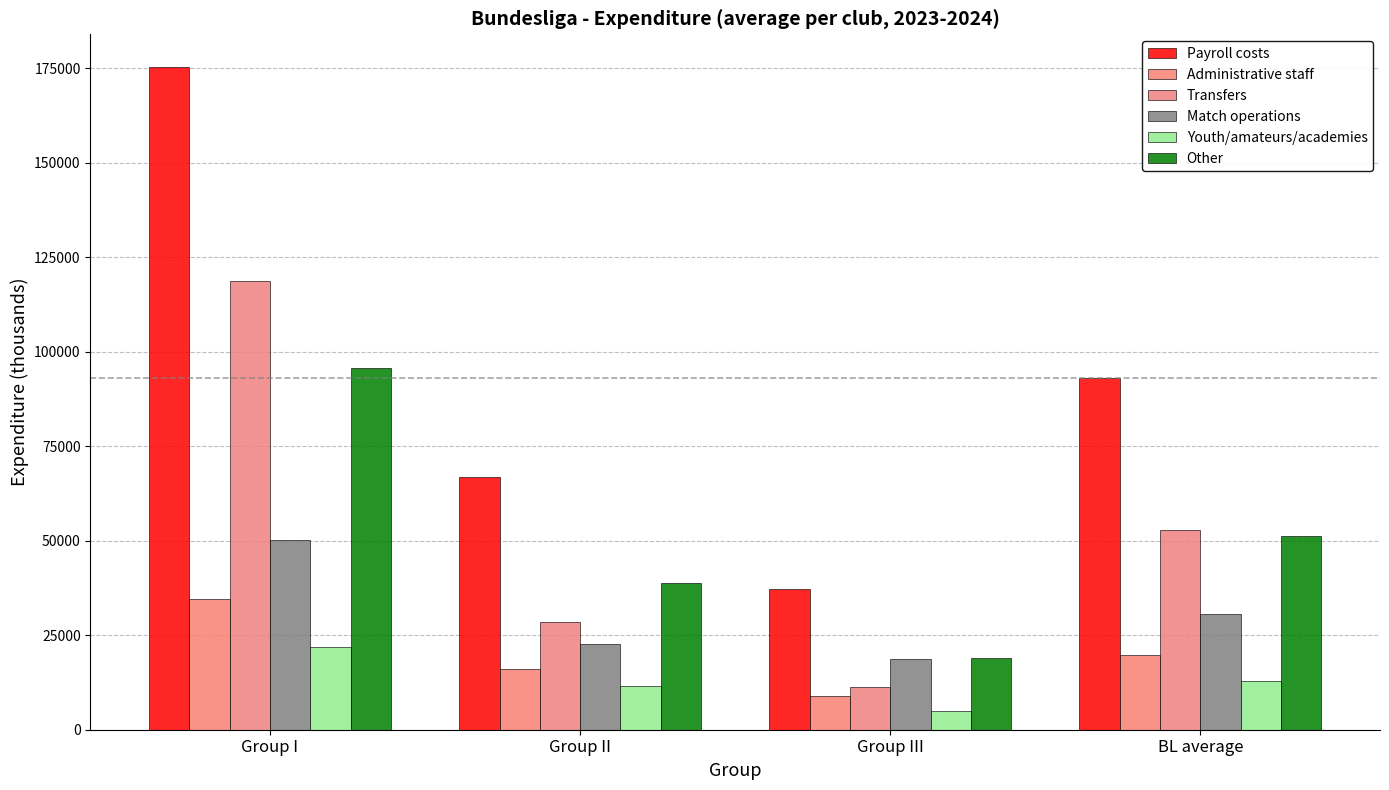

How many Payroll costs values are between 66854 and 175179?

3